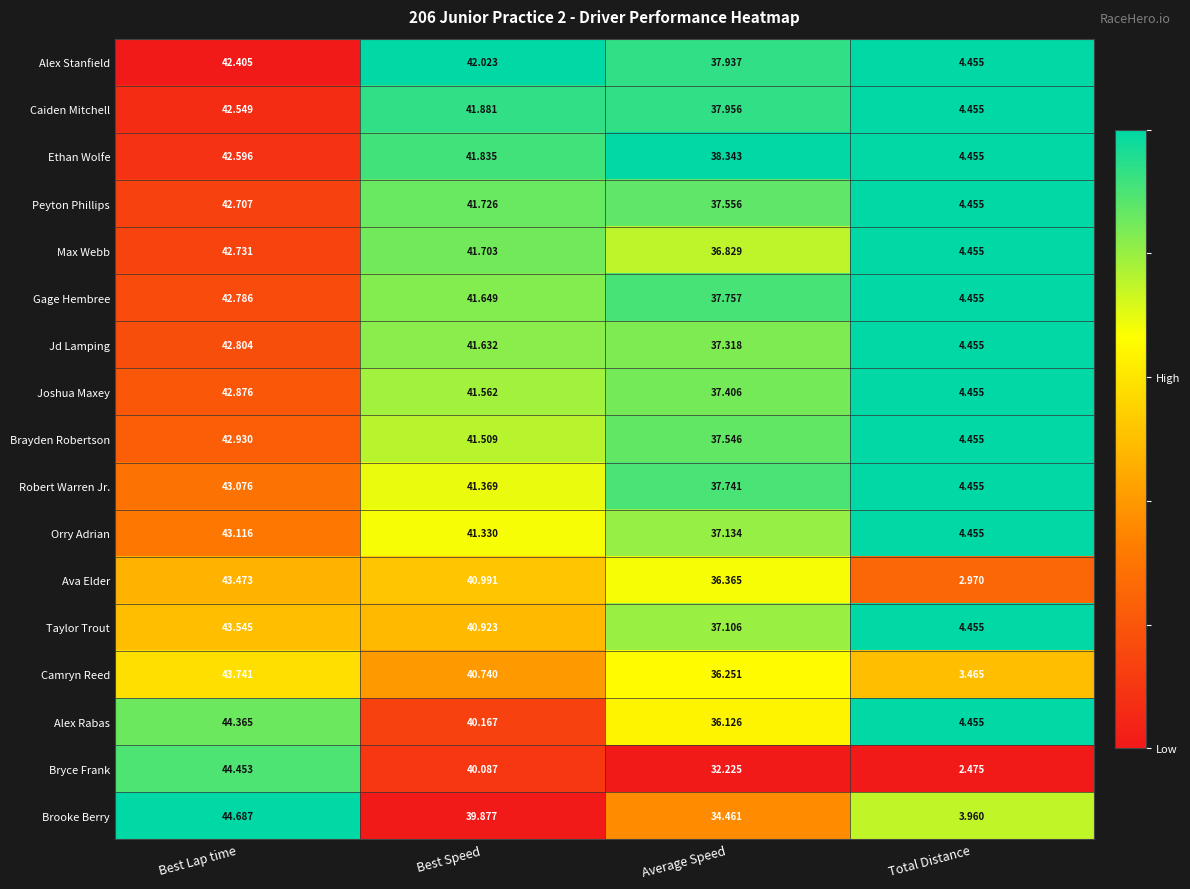

At which category is the sum across all series the highest?

Best Lap time